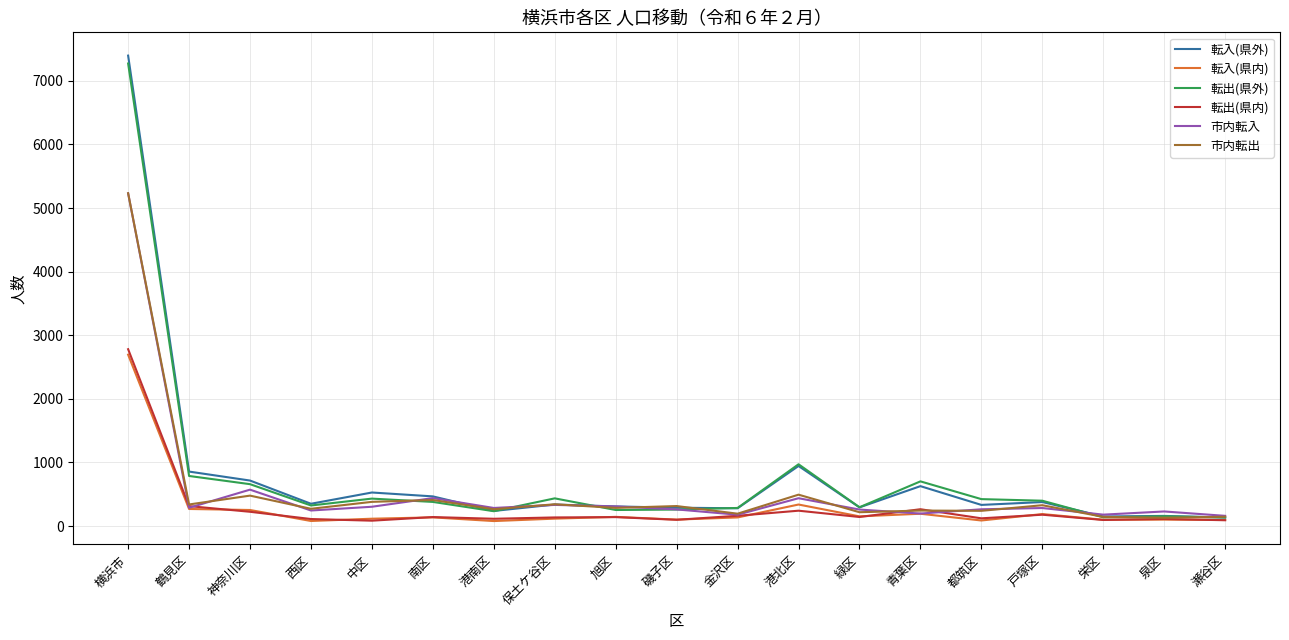

What is the approximate value of 転入(県外) at 港北区?

945